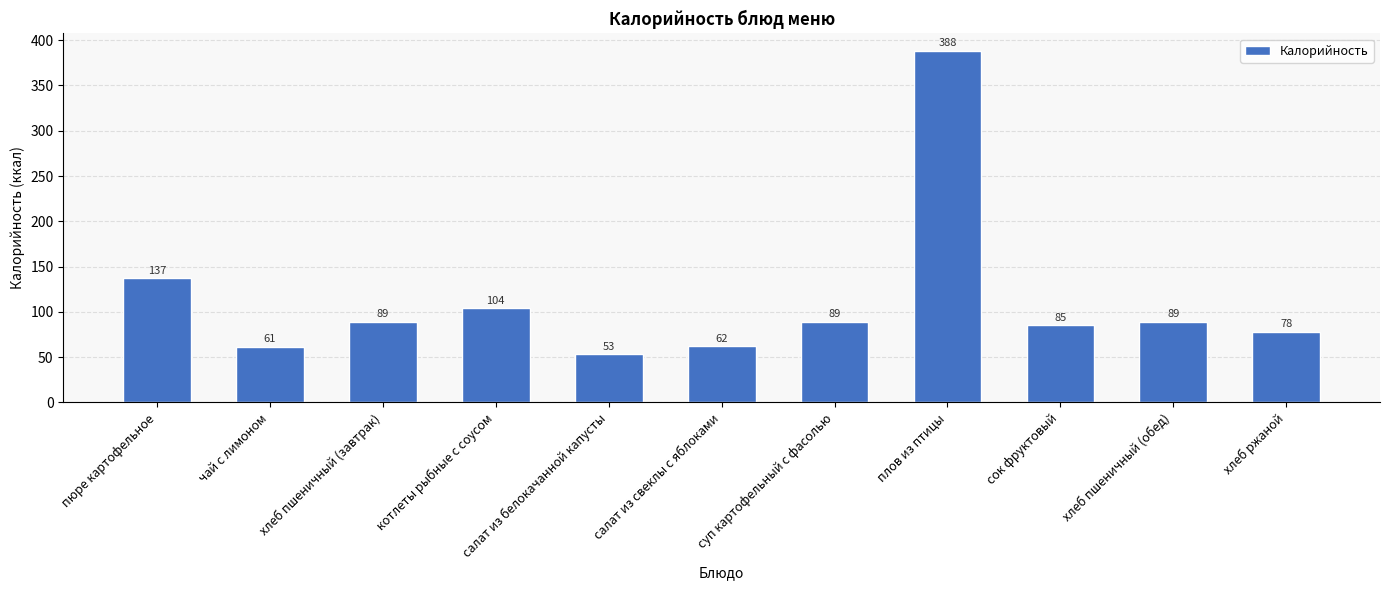

What position from the left is хлеб пшеничный (завтрак)?

3